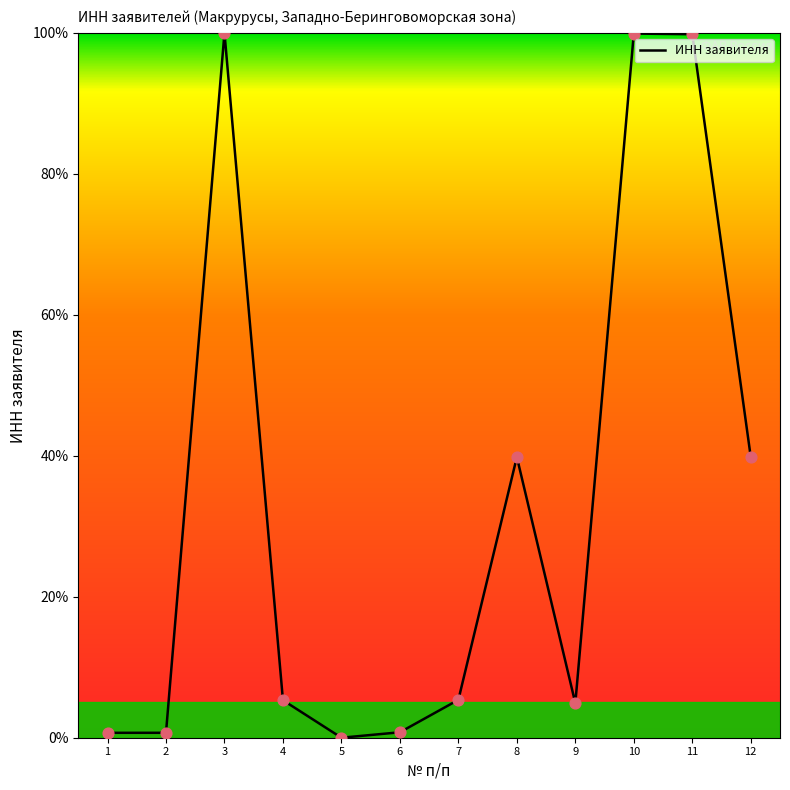

Approximately how many times larger is the value at 4 compared to 7?

1.0